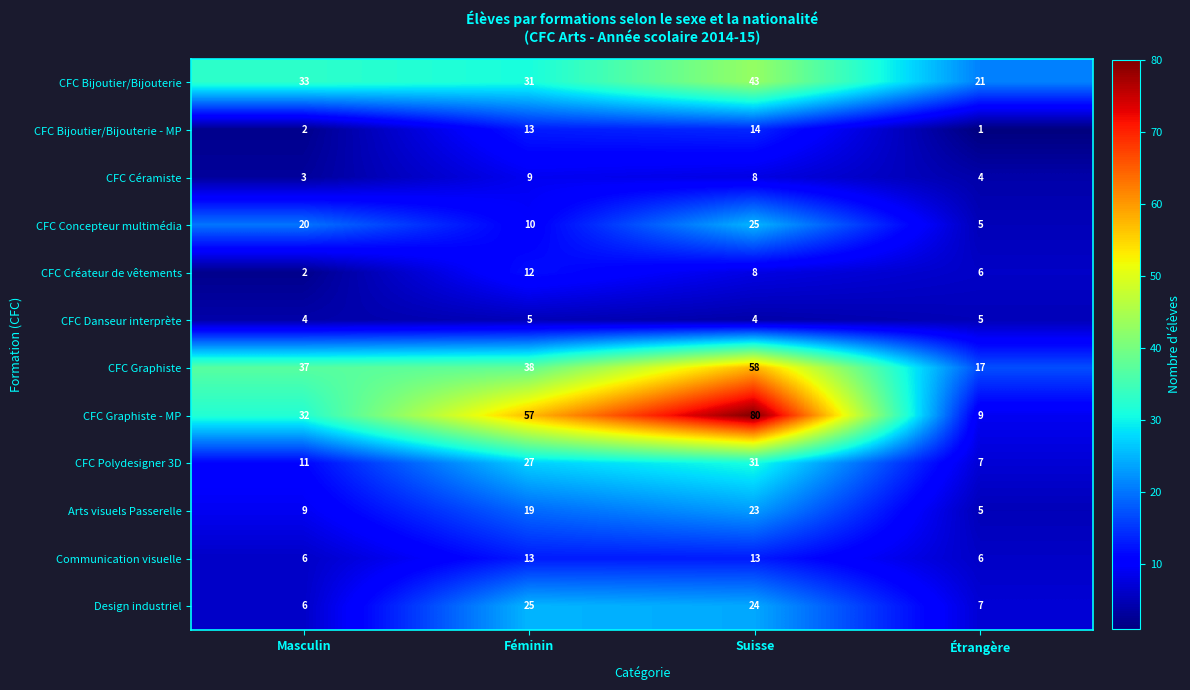

Read the CFC Bijoutier/Bijouterie value at Masculin, to the nearest 5.

35